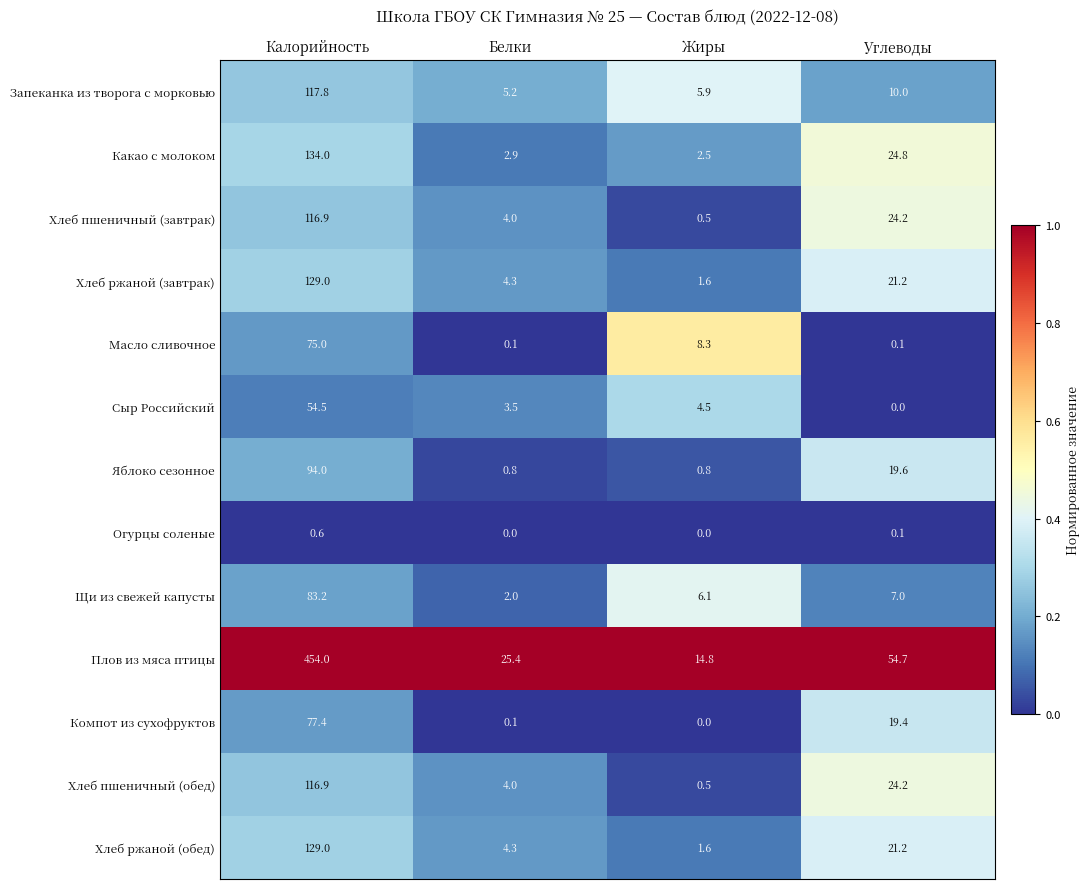

Which series changed the most between Жиры and Углеводы?

Плов из мяса птицы